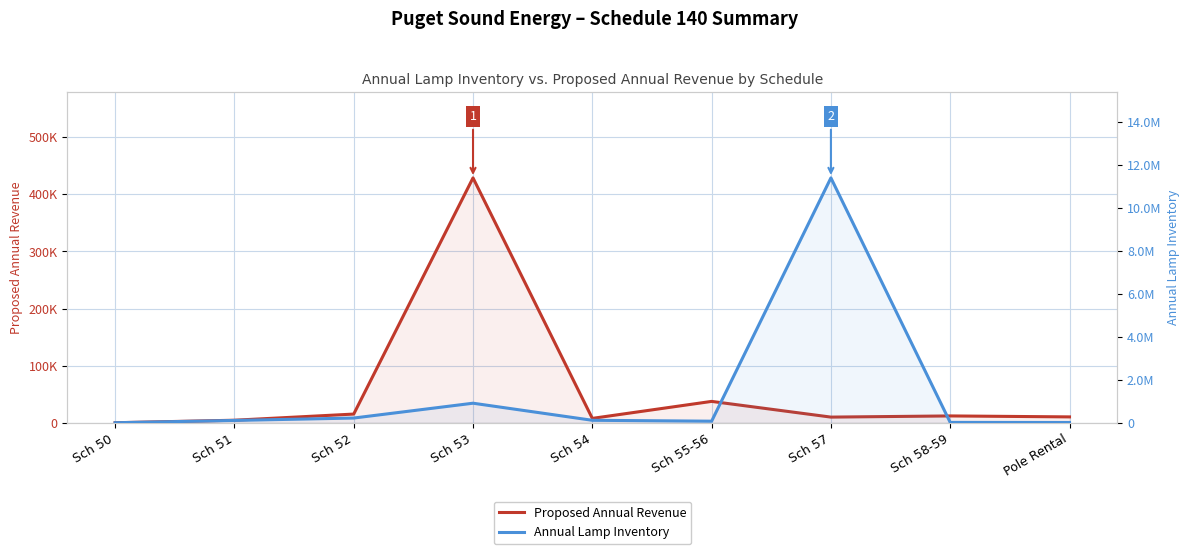

True or false: Proposed Annual Revenue and Annual Lamp Inventory intersect in this chart.

False